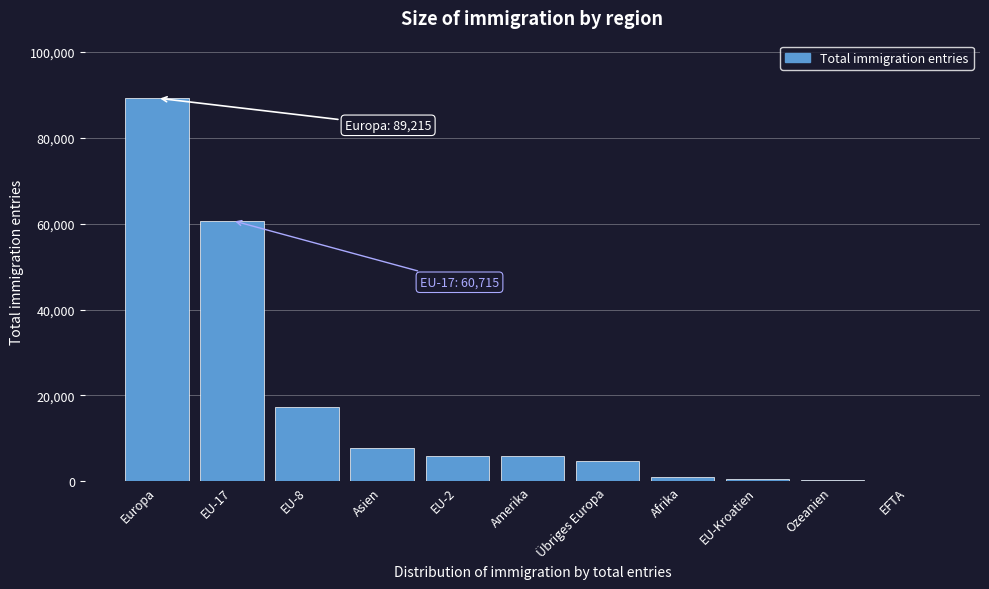

What is the change in value from Europa to Amerika?

-83423